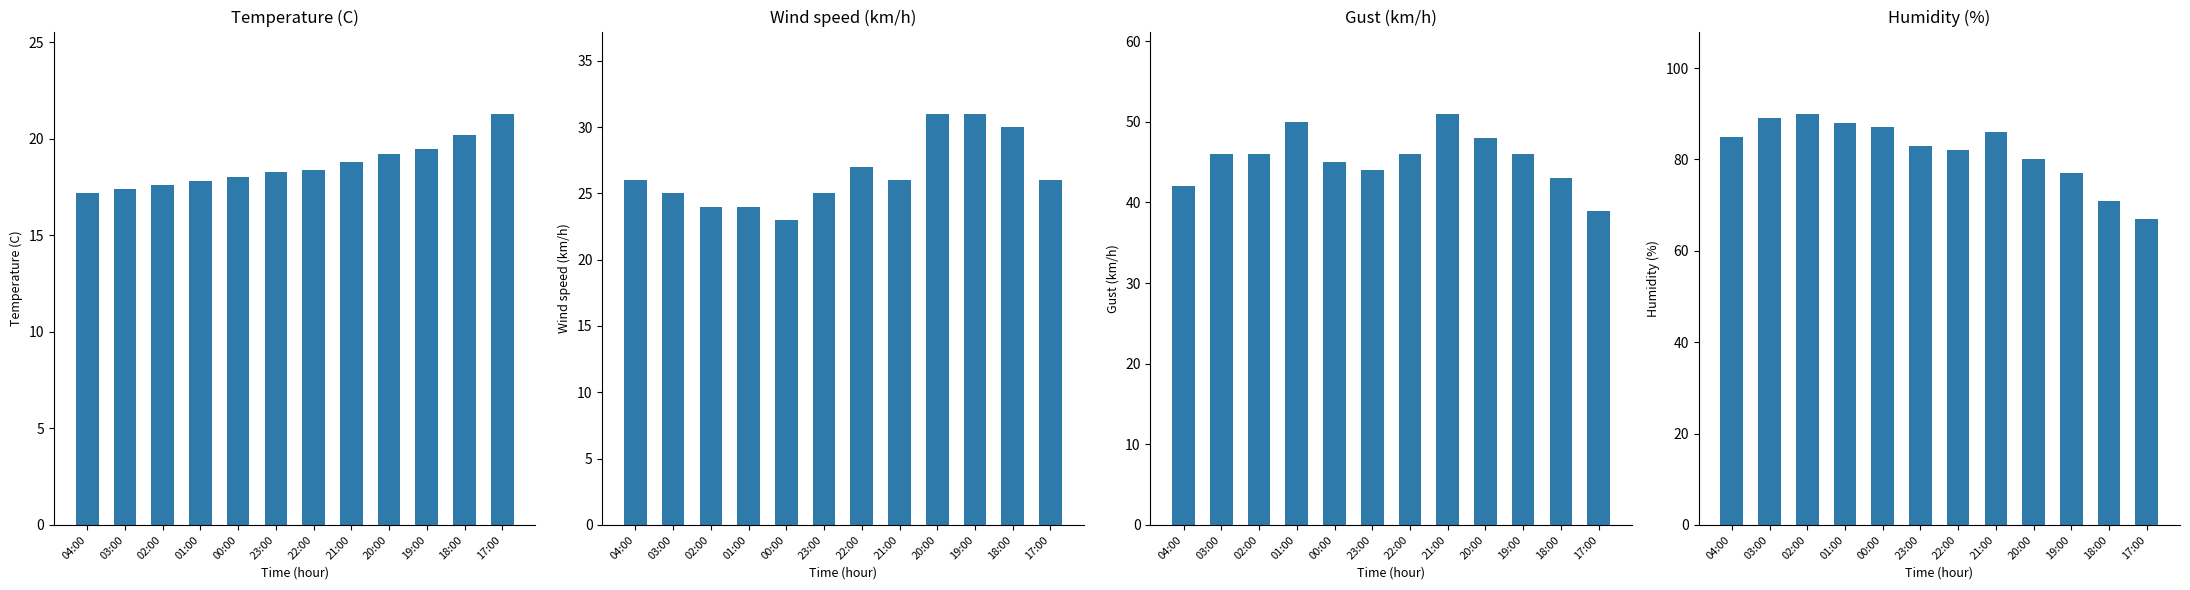

Reading left to right, transcribe all the data shown in this chart.

Temperature (C): 04:00=17.2	03:00=17.4	02:00=17.6	01:00=17.8	00:00=18.0	23:00=18.3	22:00=18.4	21:00=18.8	20:00=19.2	19:00=19.5	18:00=20.2	17:00=21.3
Wind speed (km/h): 04:00=26.0	03:00=25.0	02:00=24.0	01:00=24.0	00:00=23.0	23:00=25.0	22:00=27.0	21:00=26.0	20:00=31.0	19:00=31.0	18:00=30.0	17:00=26.0
Gust (km/h): 04:00=42.0	03:00=46.0	02:00=46.0	01:00=50.0	00:00=45.0	23:00=44.0	22:00=46.0	21:00=51.0	20:00=48.0	19:00=46.0	18:00=43.0	17:00=39.0
Humidity (%): 04:00=85.0	03:00=89.0	02:00=90.0	01:00=88.0	00:00=87.0	23:00=83.0	22:00=82.0	21:00=86.0	20:00=80.0	19:00=77.0	18:00=71.0	17:00=67.0